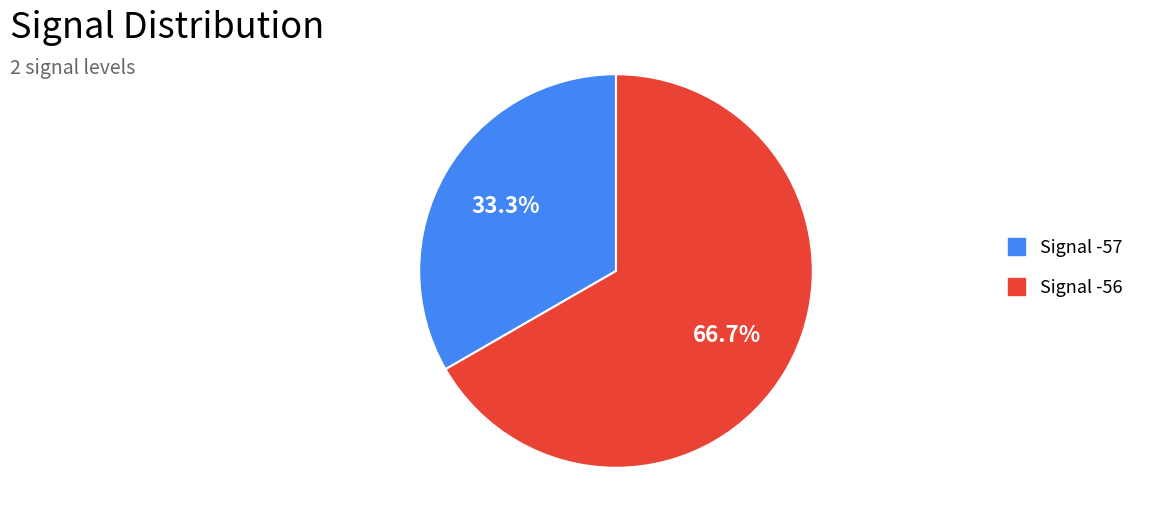

To the nearest percent, what is the average slice percentage?

50%